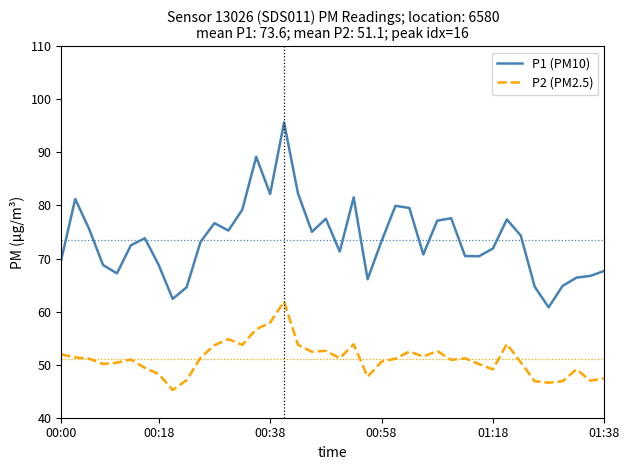

True or false: P2 (PM2.5) and P1 (PM10) intersect in this chart.

False